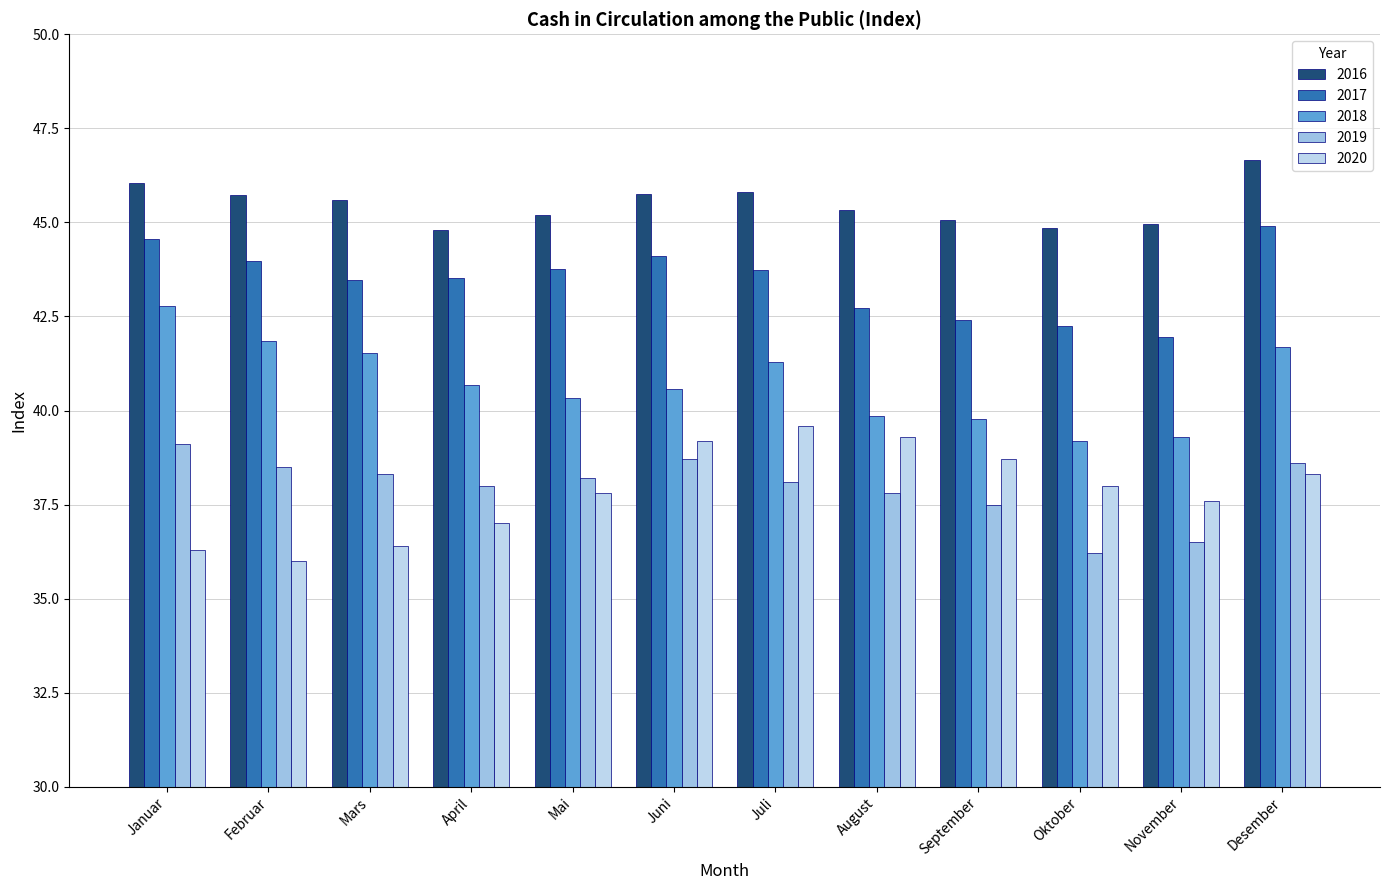

What is the maximum value for 2018?

42.8